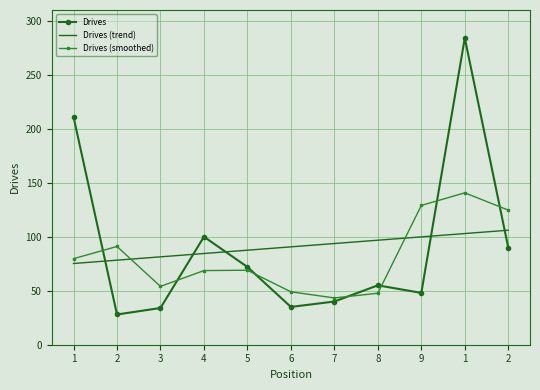

The value of Drives (smoothed) at 3 is 54.0. True or false?

True